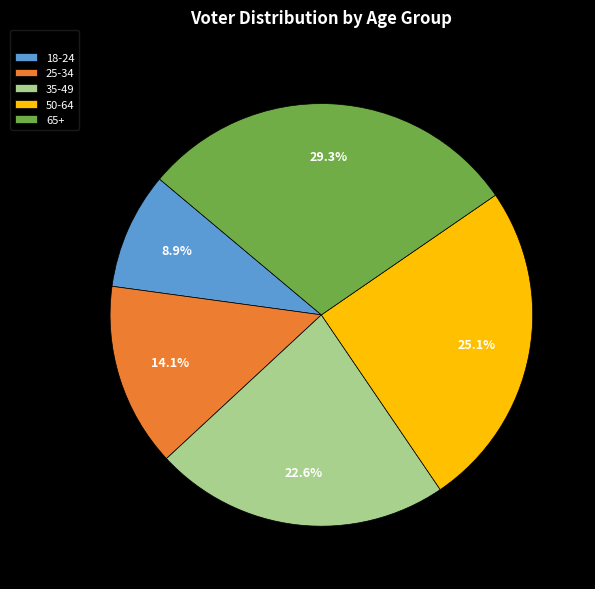

Which category has the biggest portion of the pie?

65+